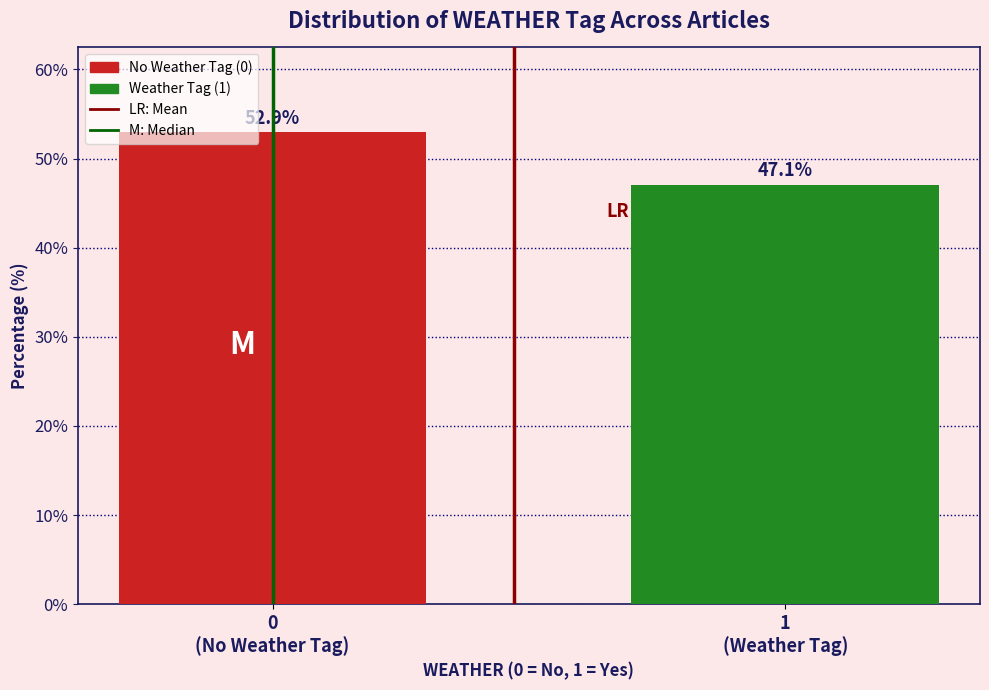

Reading left to right, what are all the values shown in this chart?

52.9	47.1